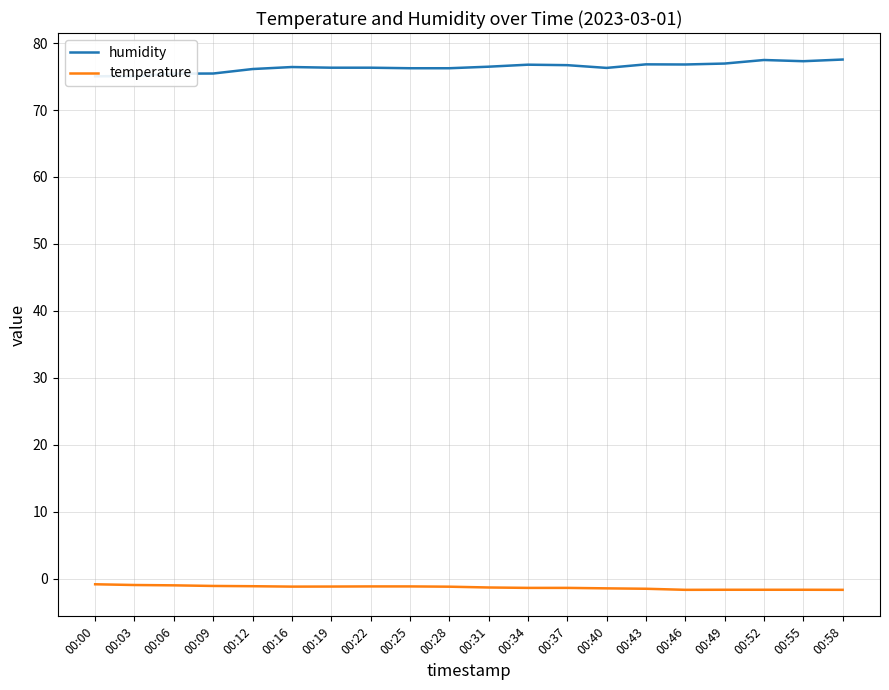

Where is humidity nearest to the value 76?

00:12